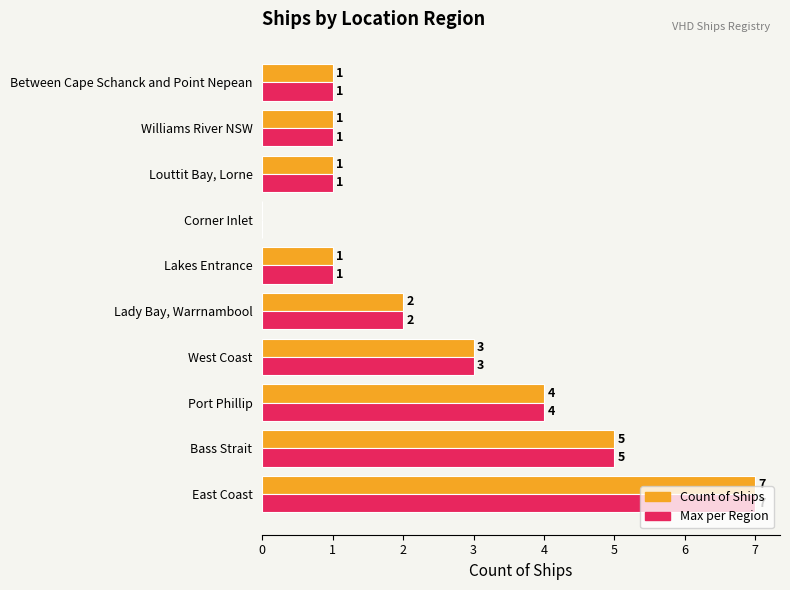

What is the sum of all Count of Ships values?

25